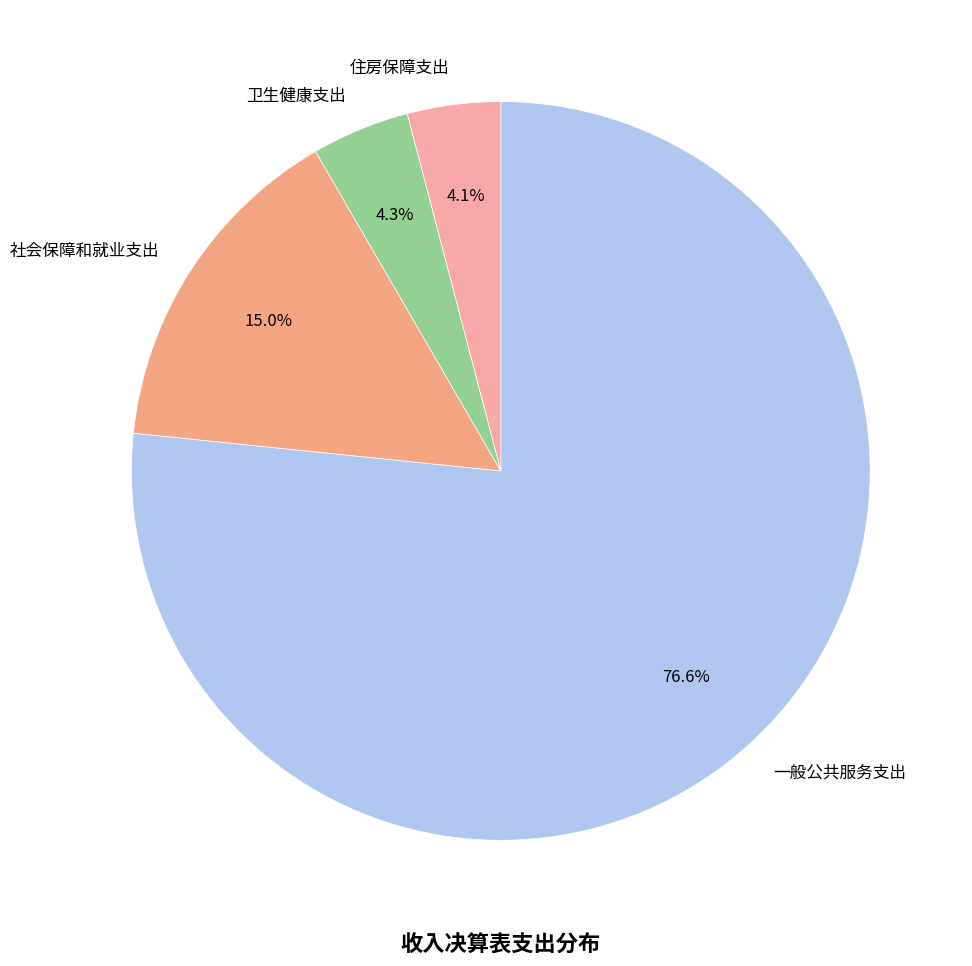

How many segments does this pie chart have?

4